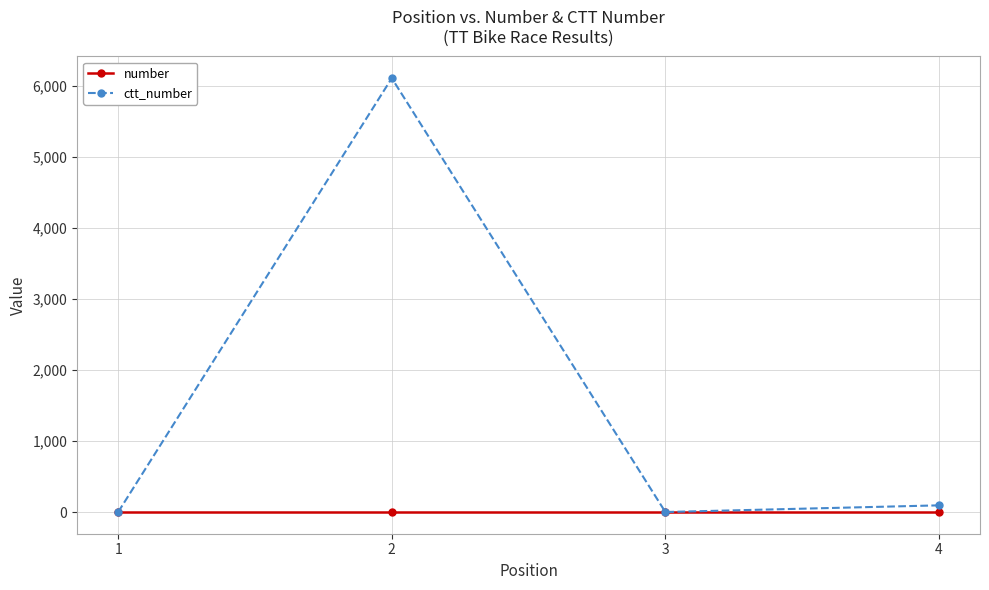

Is it true that number equals 0 at 4?

True